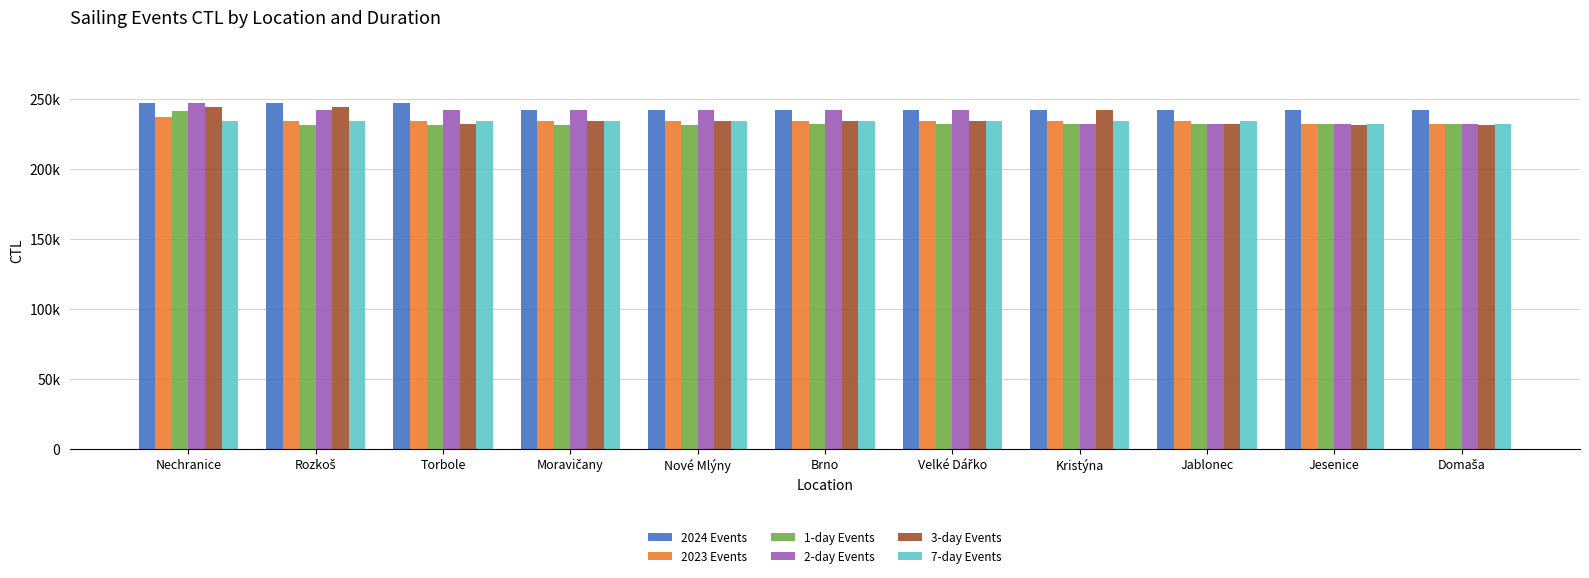

At how many categories does at least one series exceed 234449?

11